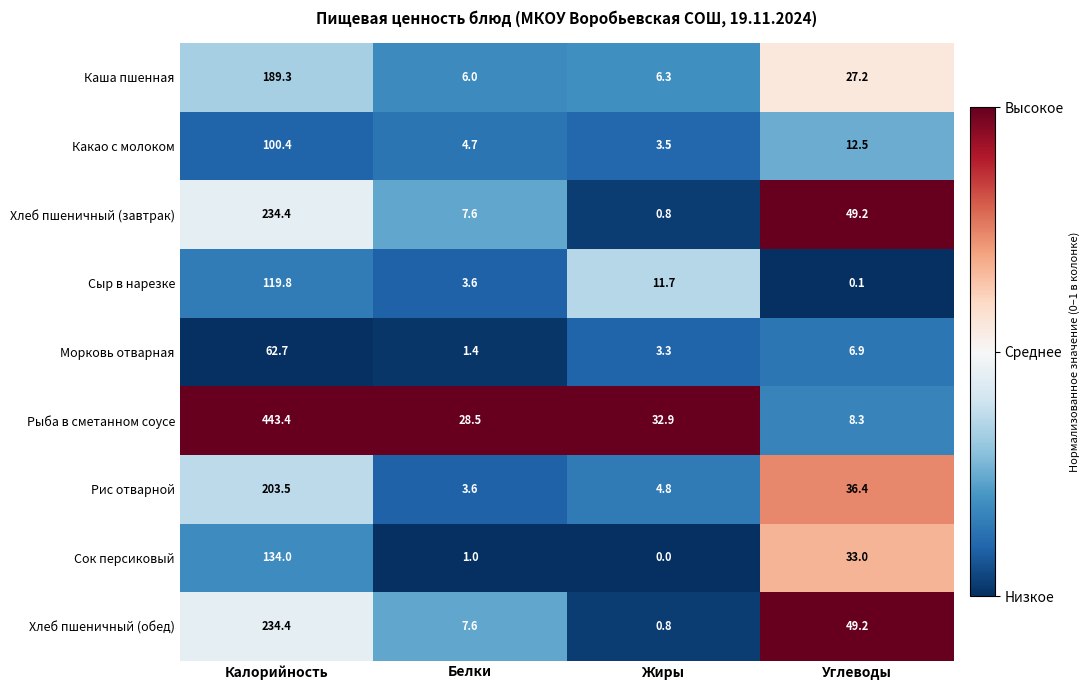

What is the sum of the Каша пшенная values at Калорийность and Жиры?

195.6